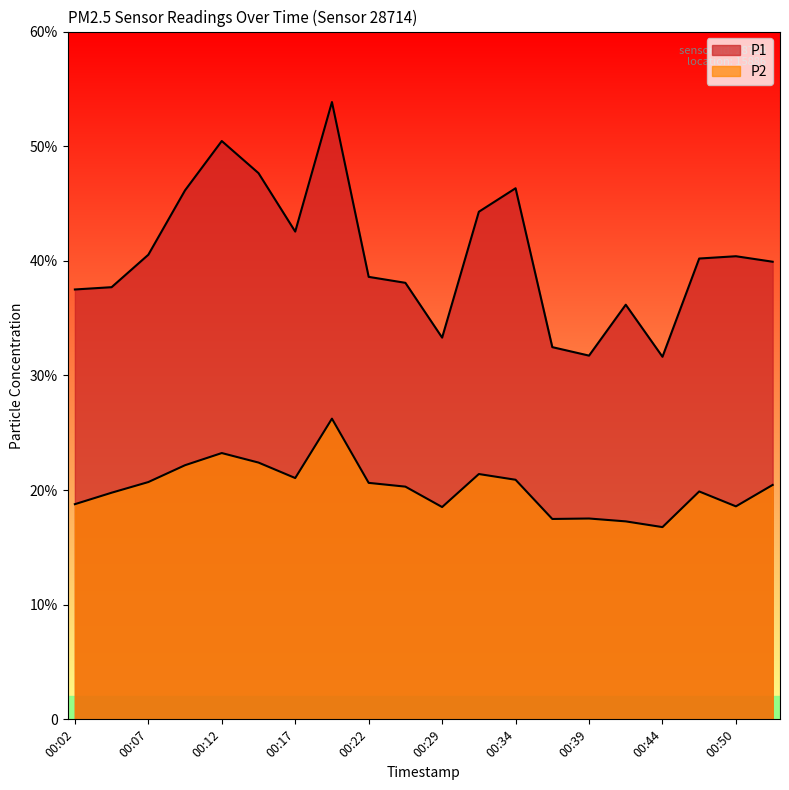

Which series has the largest total across all categories?

P1